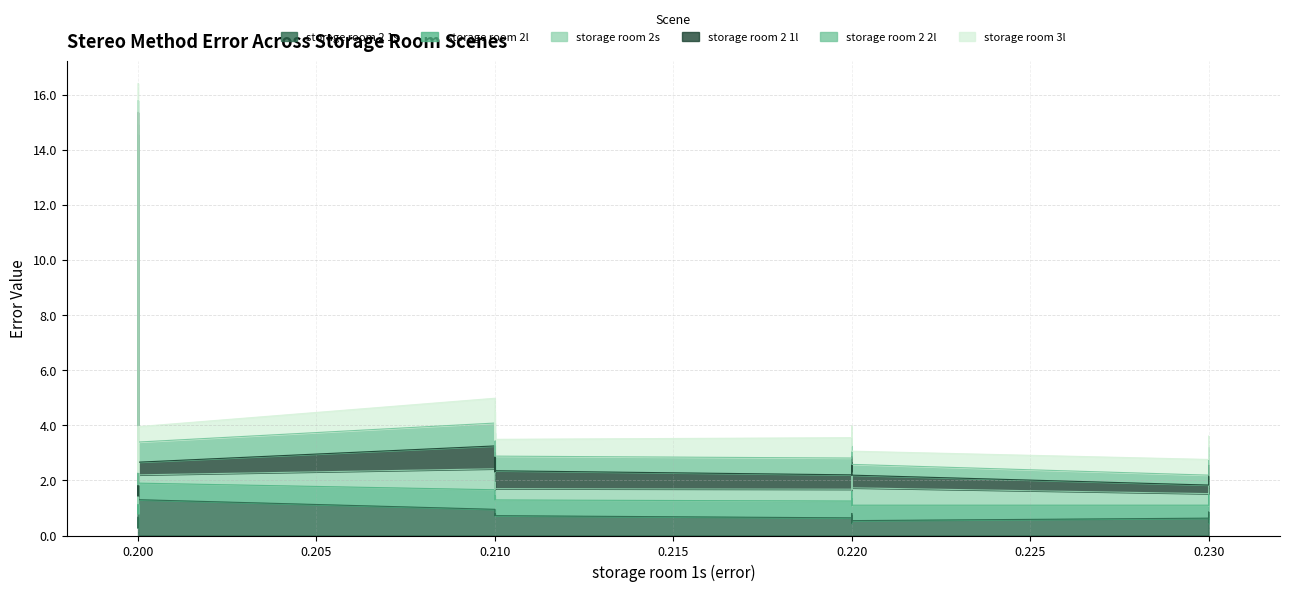

What is the difference between the maximum and minimum values in the storage room 2s series?

0.6